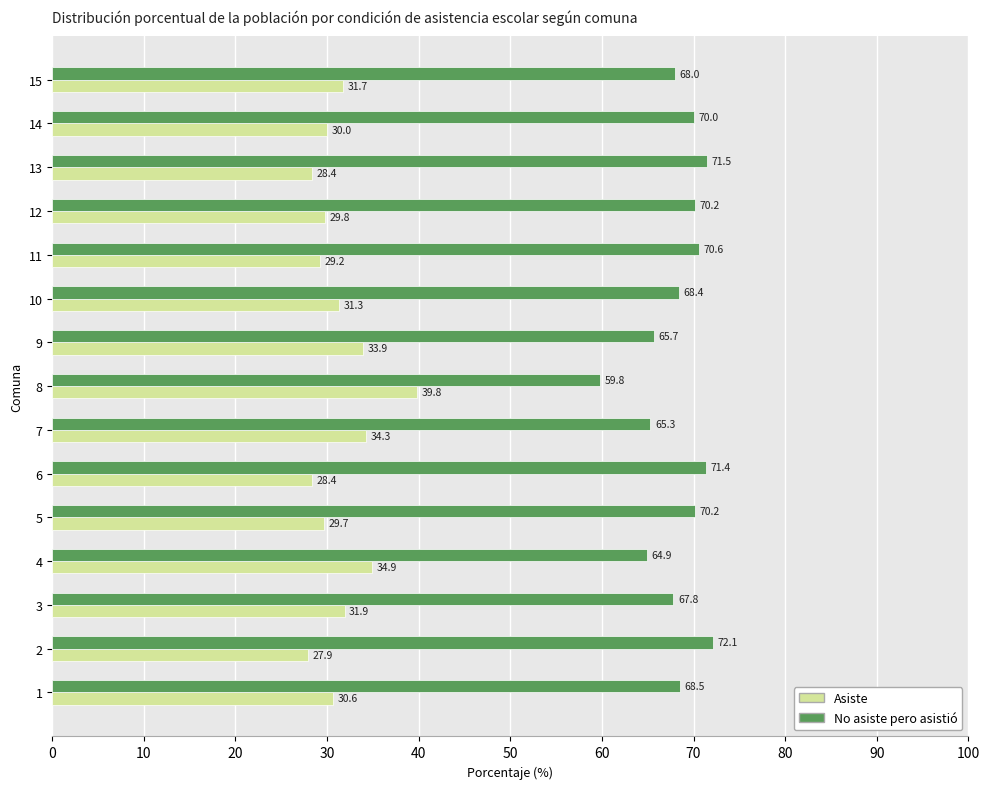

Which series has the largest total across all categories?

No asiste pero asistió